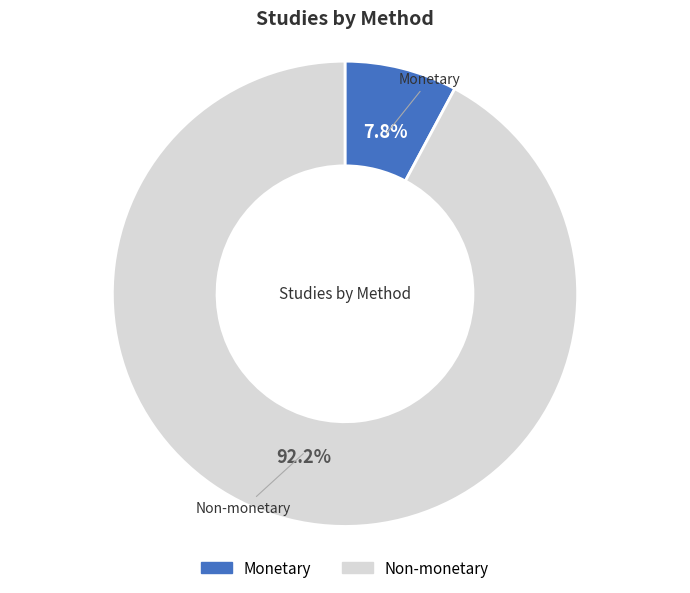

What portion of the pie excludes Monetary?

92.2%